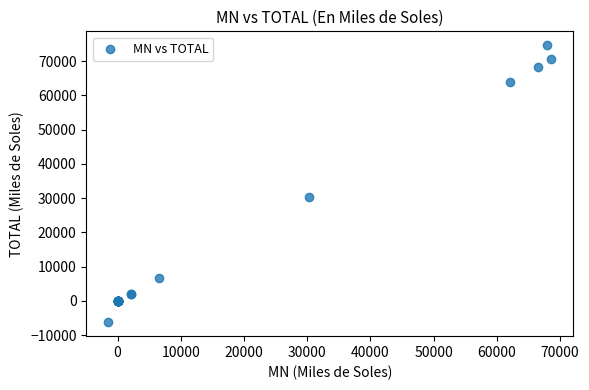

What Y value in the scatter plot is closest to 34194?

30342.3